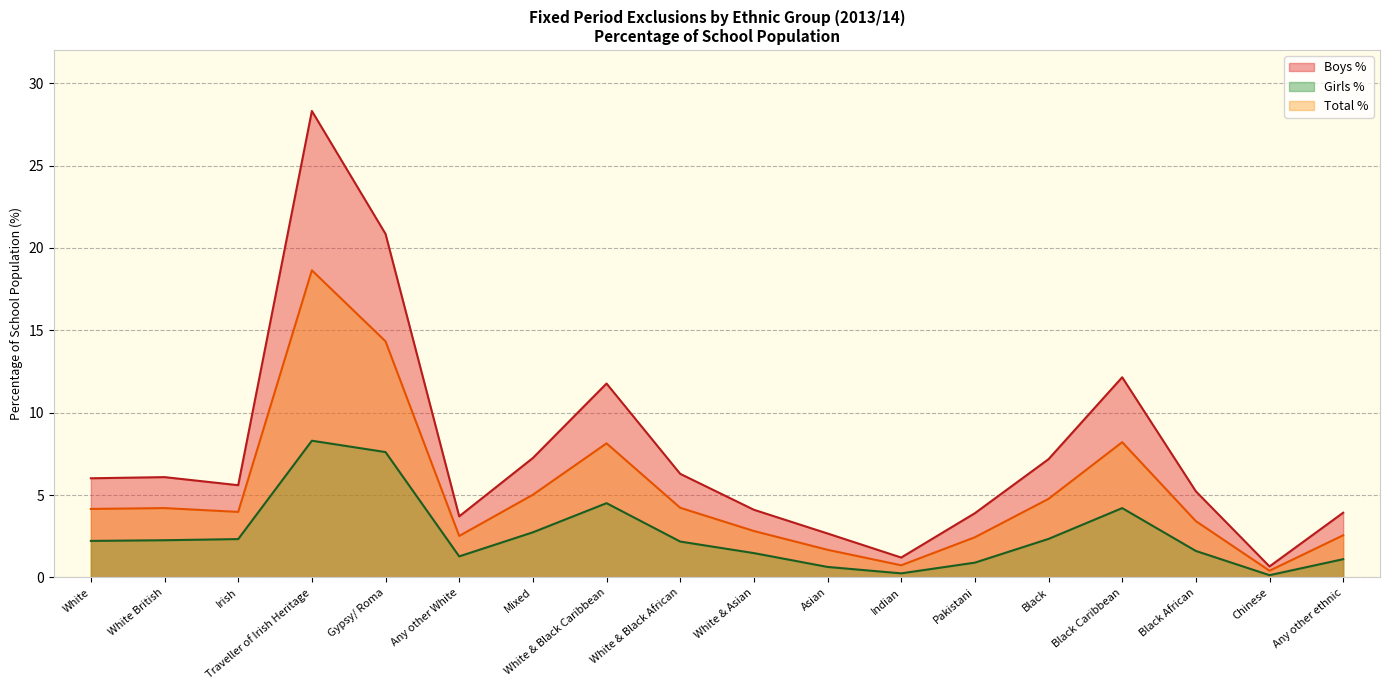

Rank the categories by Boys % value from lowest to highest.

Chinese, Indian, Asian, Any other White, Pakistani, Any other ethnic, White & Asian, Black African, Irish, White, White British, White & Black African, Black, Mixed, White & Black Caribbean, Black Caribbean, Gypsy/ Roma, Traveller of Irish Heritage